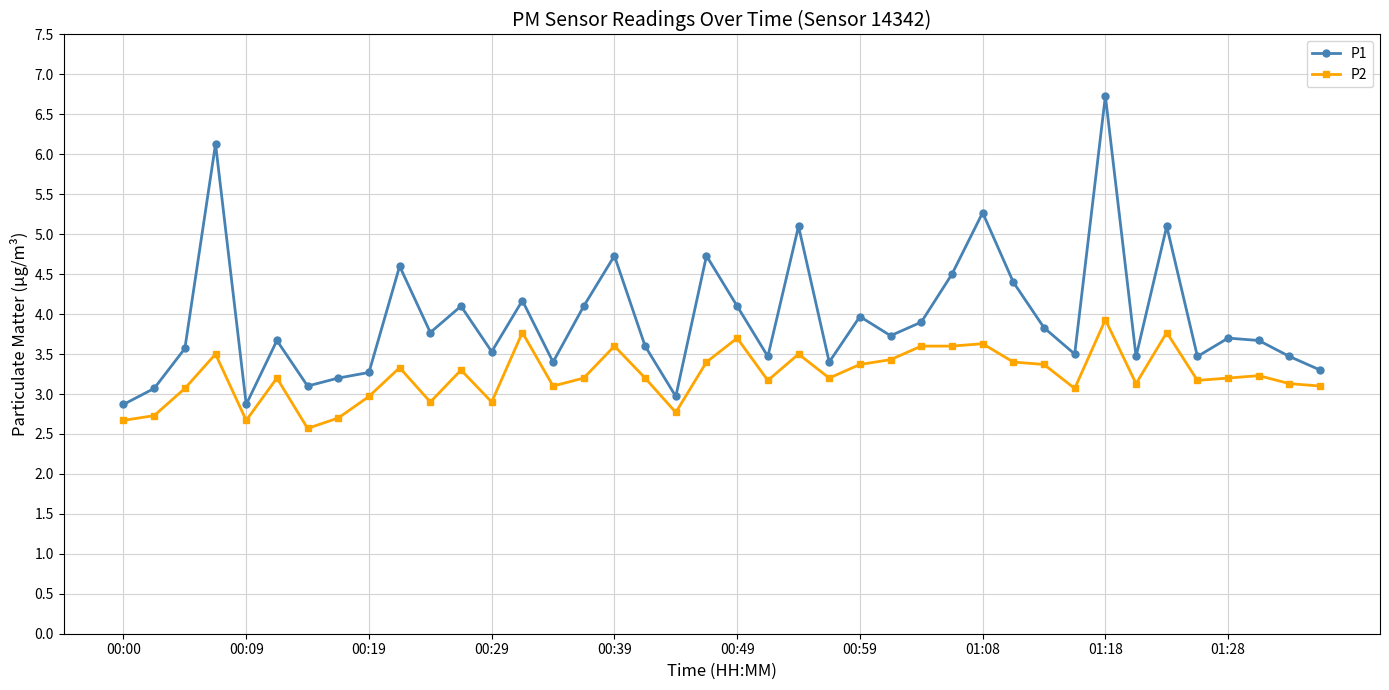

What is the value of the P2 point at the 1st from the left?

2.7